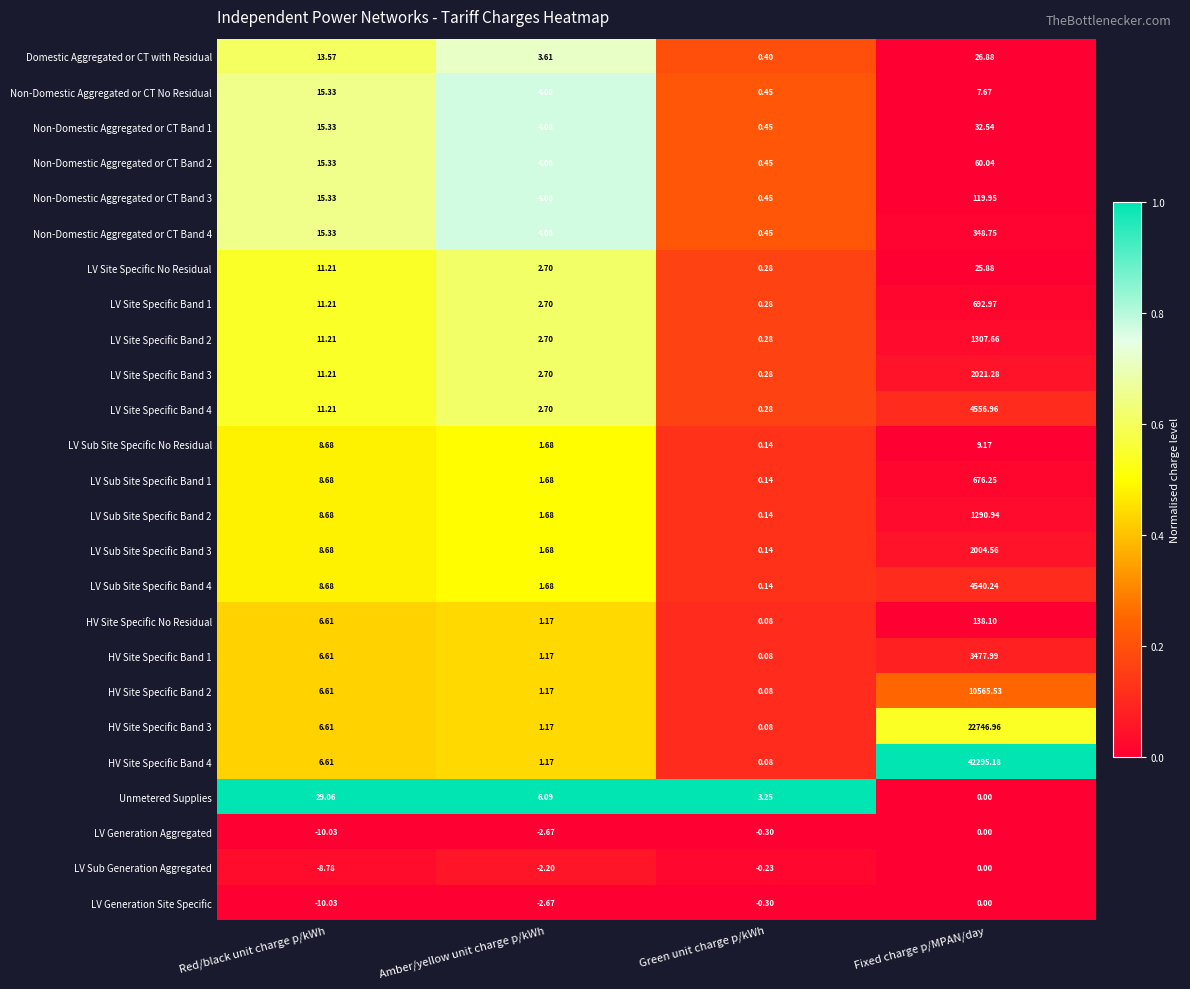

How many series are shown in this chart?

25